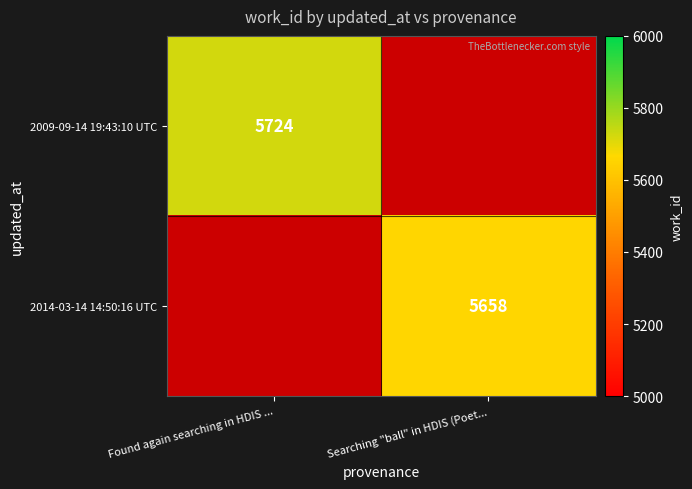

The 2009-09-14 19:43:10 UTC series shows 5724 at Found again searching in HDIS .... True or false?

True